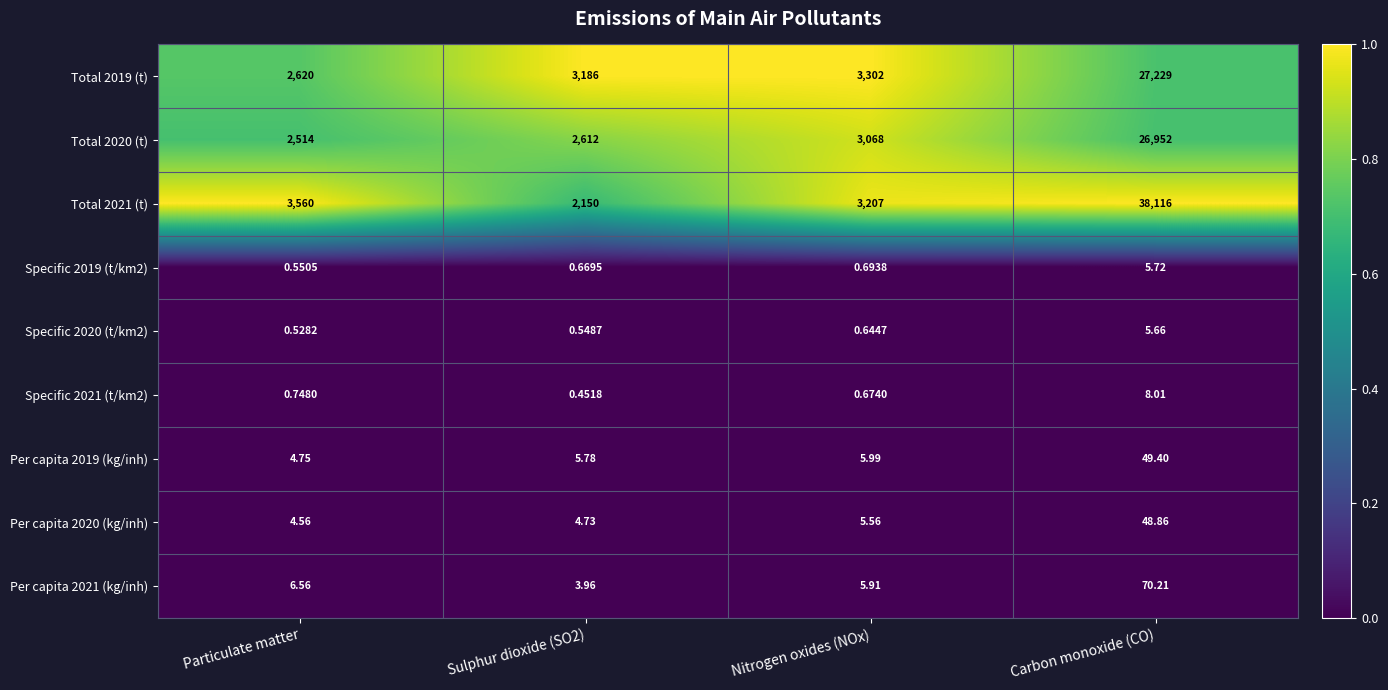

At which category is the sum across all series the highest?

Carbon monoxide (CO)